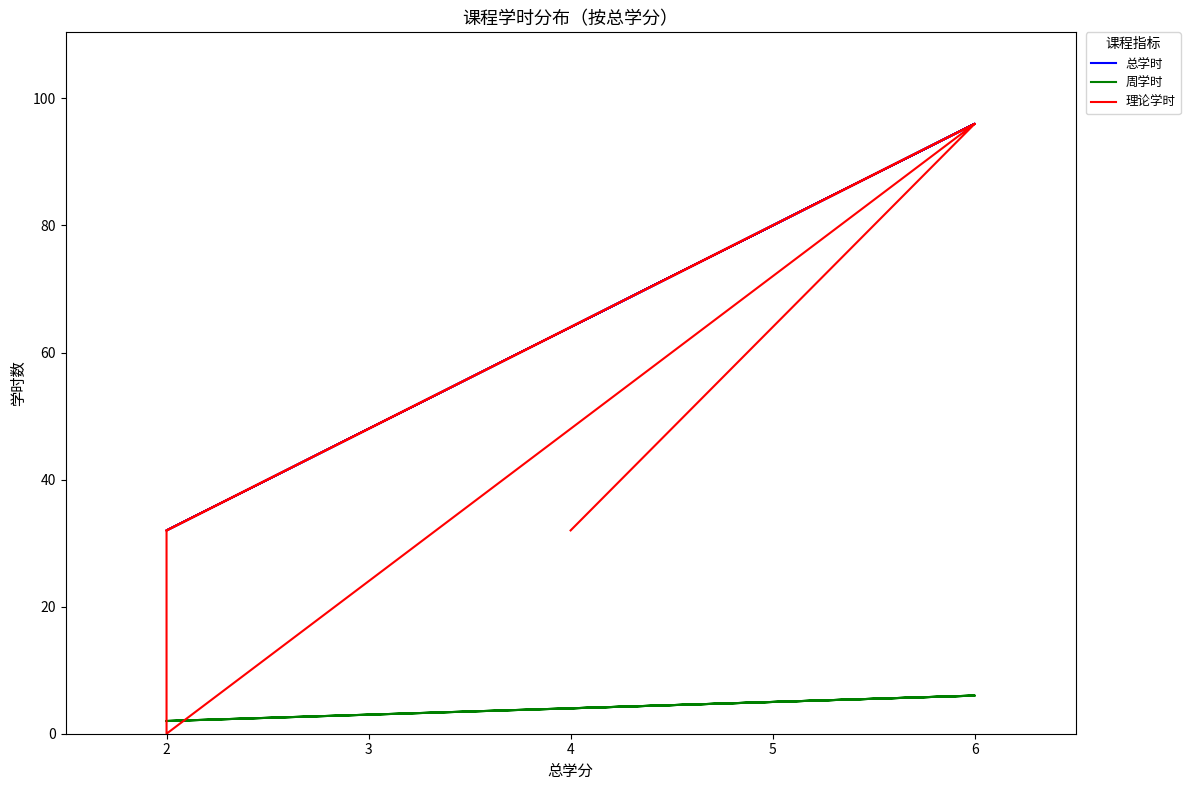

What is the approximate value of 总学时 at 2, to the nearest 10?

30